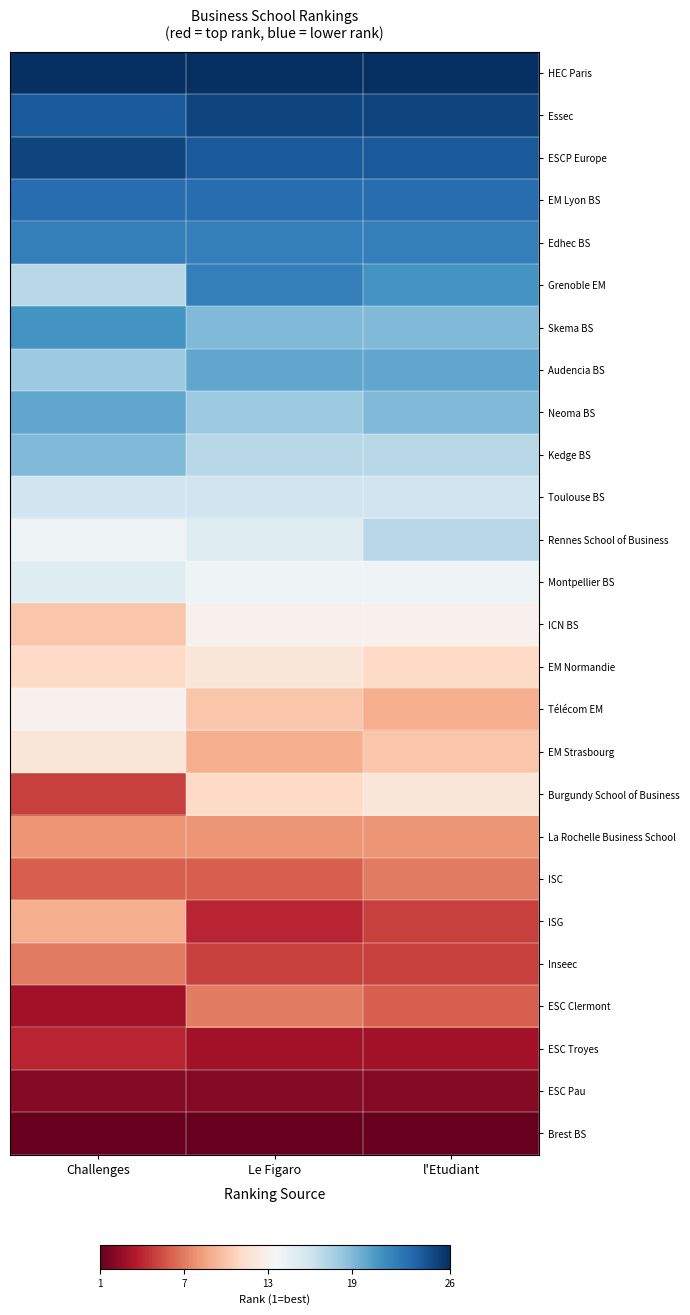

At which category does the chart reach its peak across all series?

Challenges